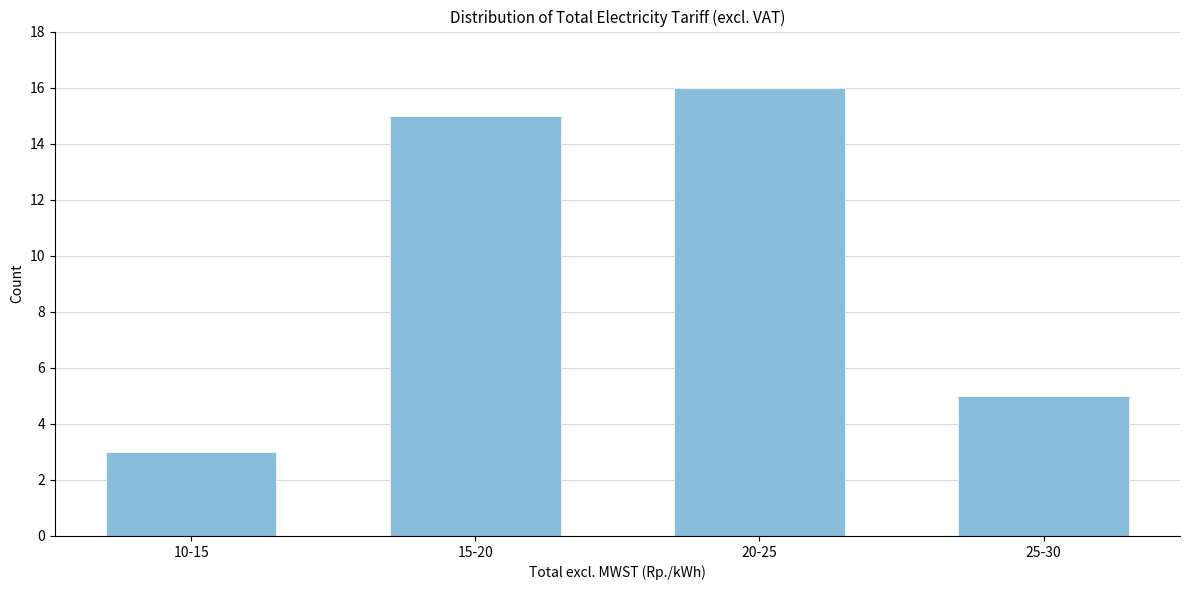

Reading left to right, transcribe all the data shown in this chart.

10-15=3	15-20=15	20-25=16	25-30=5